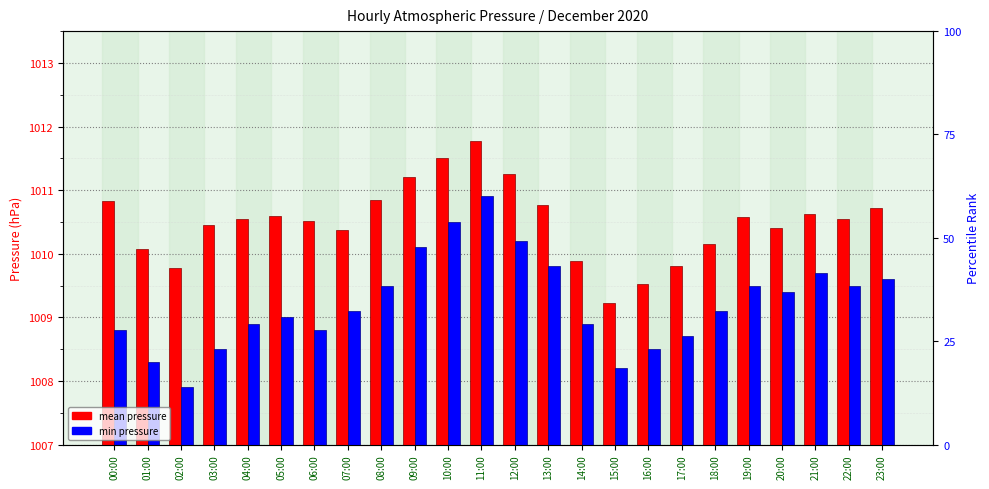

What is the sum of all min pressure values?

24221.4